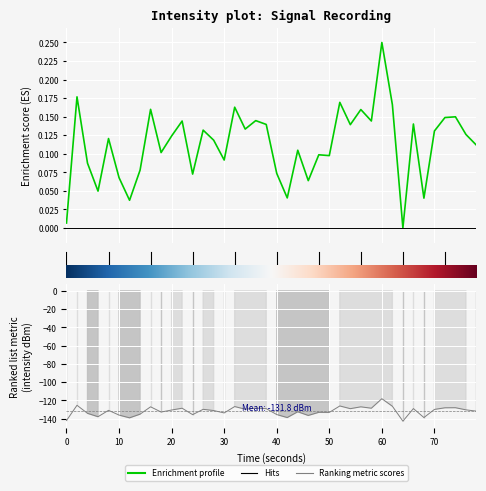

Reading right to left, extract all data points from this chart.

0.1	0.1	0.1	0.1	0.1	0.0	0.1	0.0	0.2	0.2	0.1	0.2	0.1	0.2	0.1	0.1	0.1	0.1	0.0	0.1	0.1	0.1	0.1	0.2	0.1	0.1	0.1	0.1	0.1	0.1	0.1	0.2	0.1	0.0	0.1	0.1	0.0	0.1	0.2	0.0